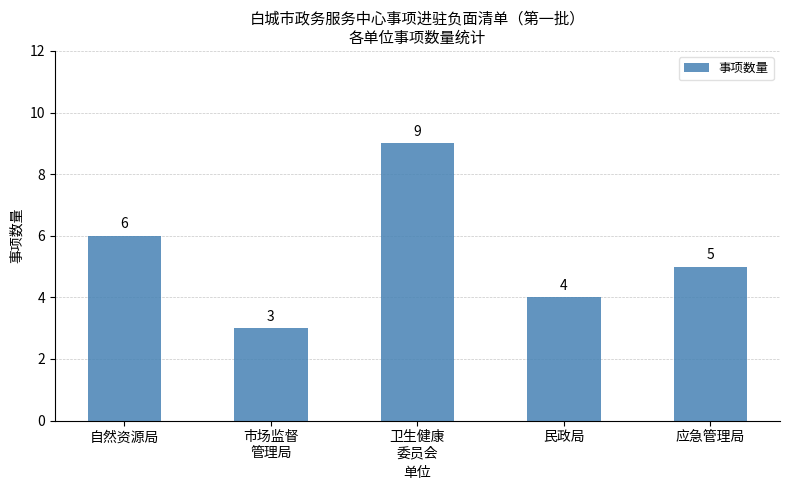

Read the value at 市场监督
管理局.

3